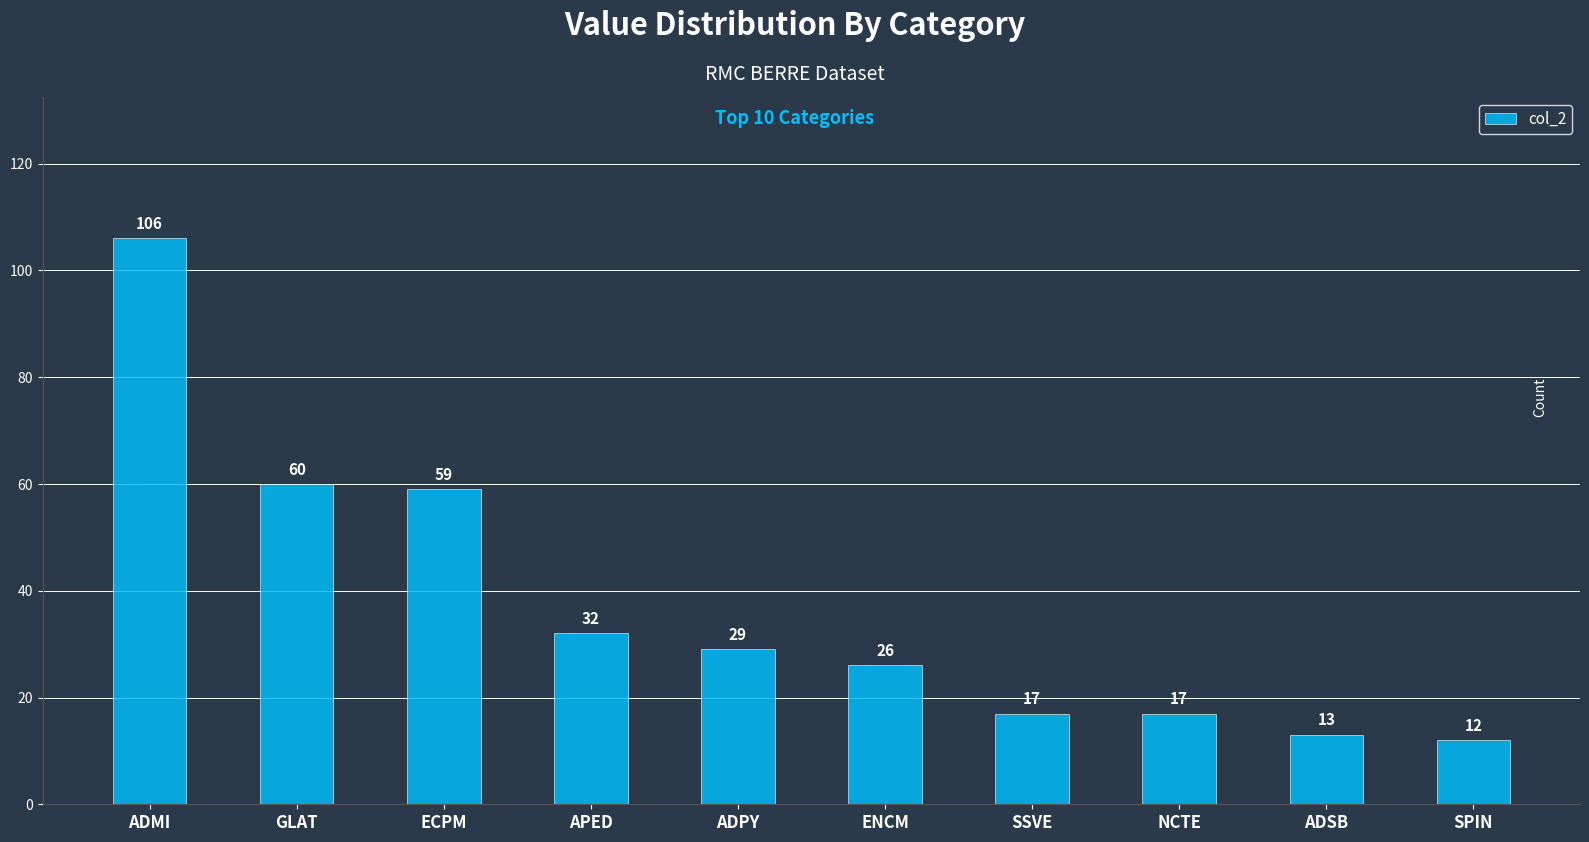

Read the value at ADPY, to the nearest 5.

30